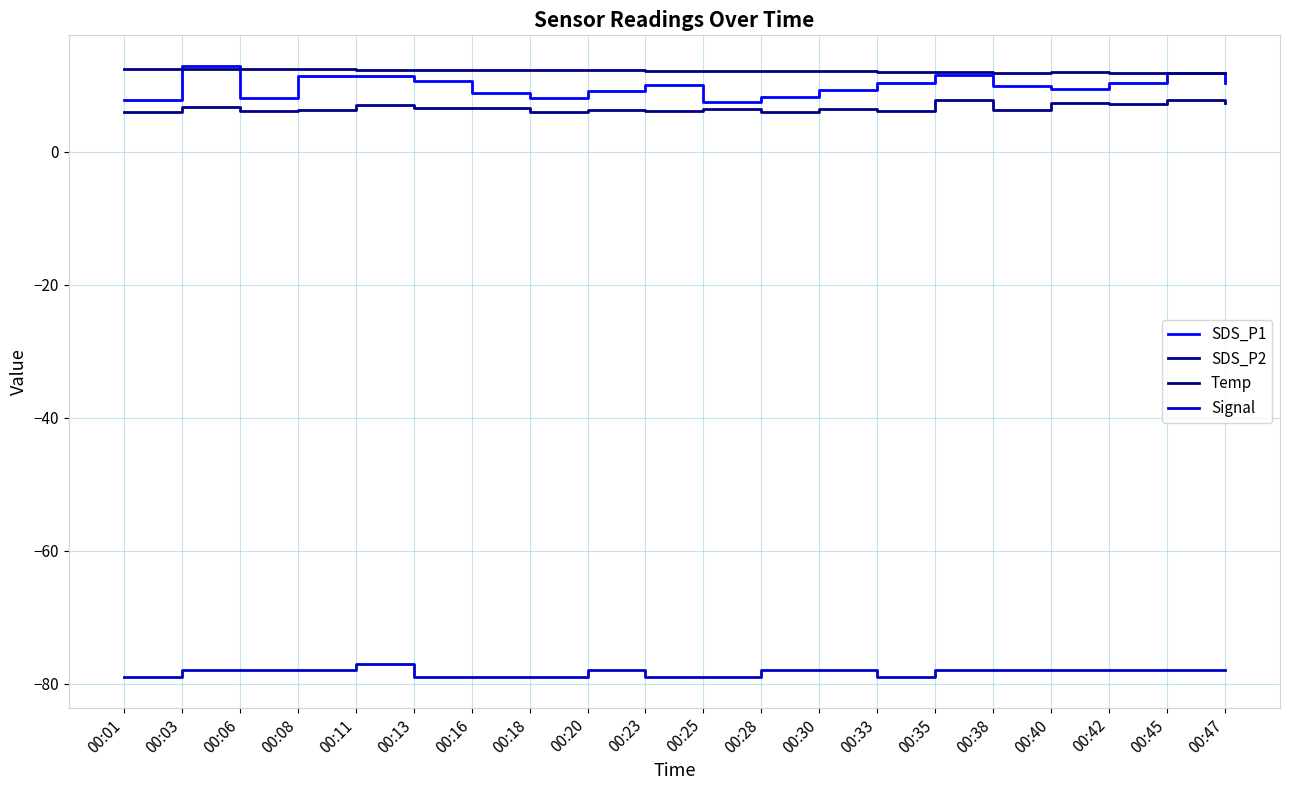

How many lines are shown in the chart?

4